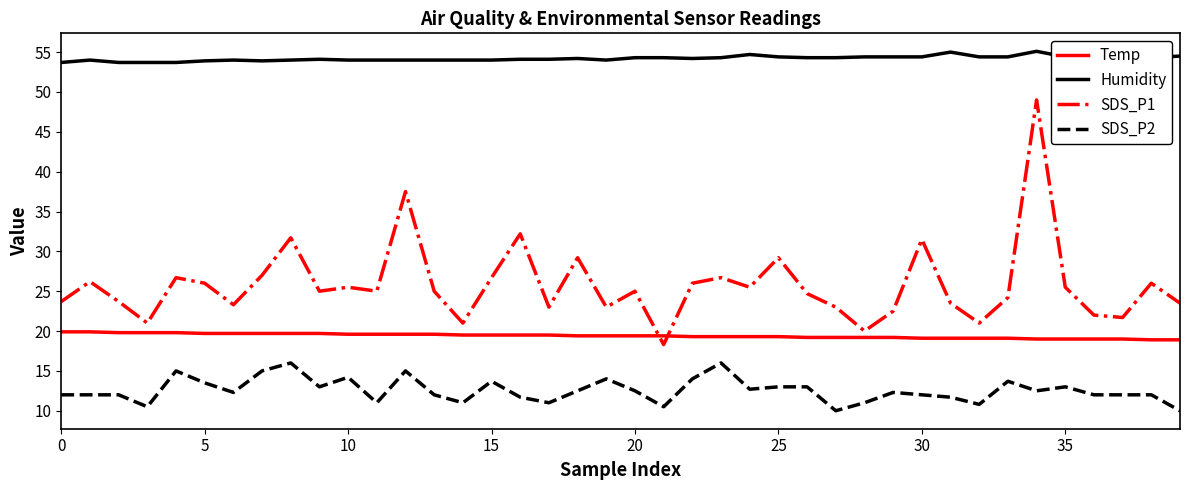

Which series has the widest spread of values?

SDS_P1